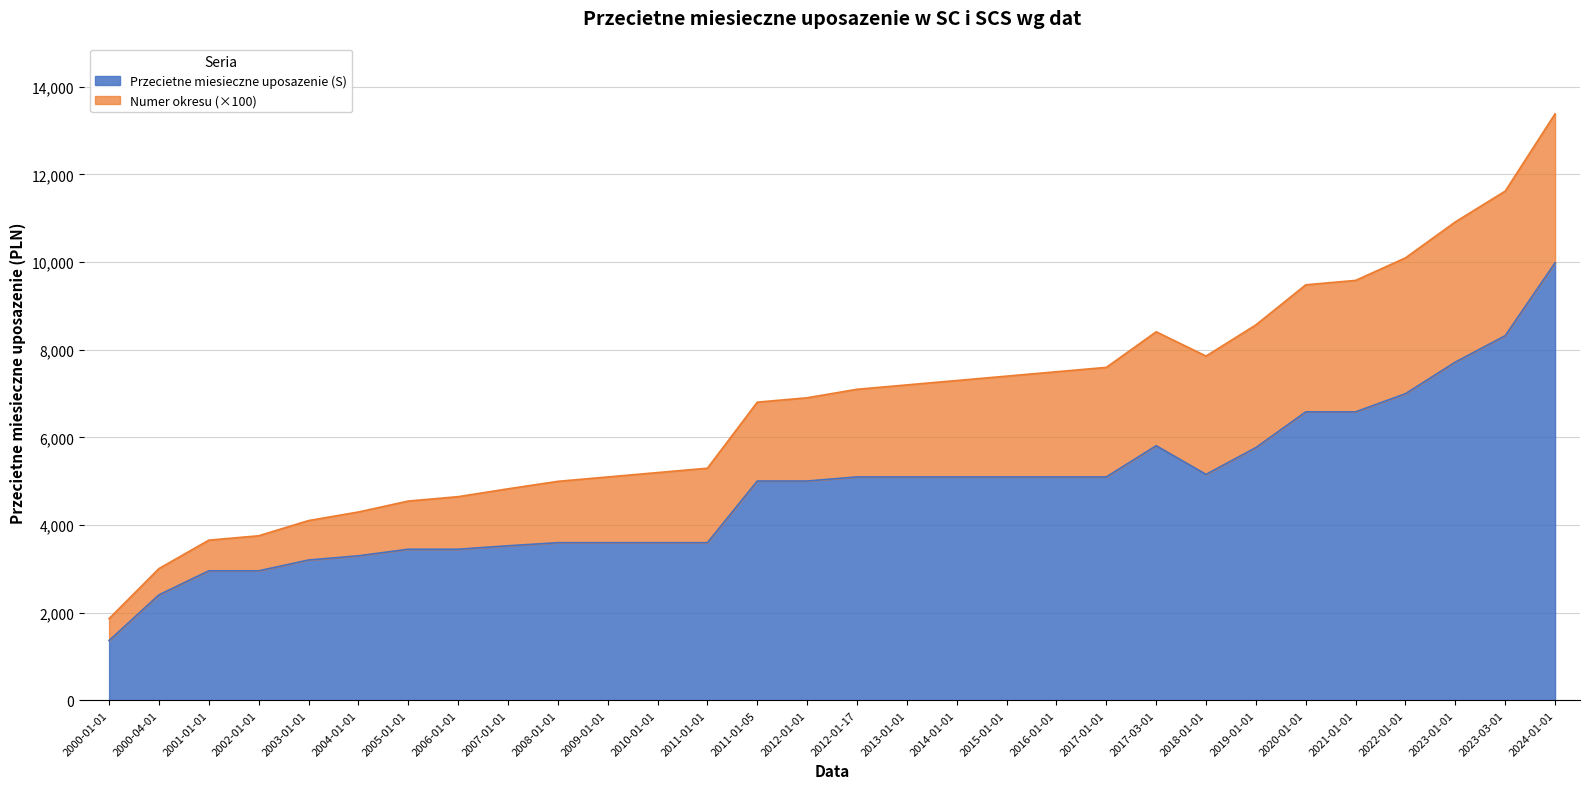

Is it true that the value at 2020-01-01 is 6581.5?

True